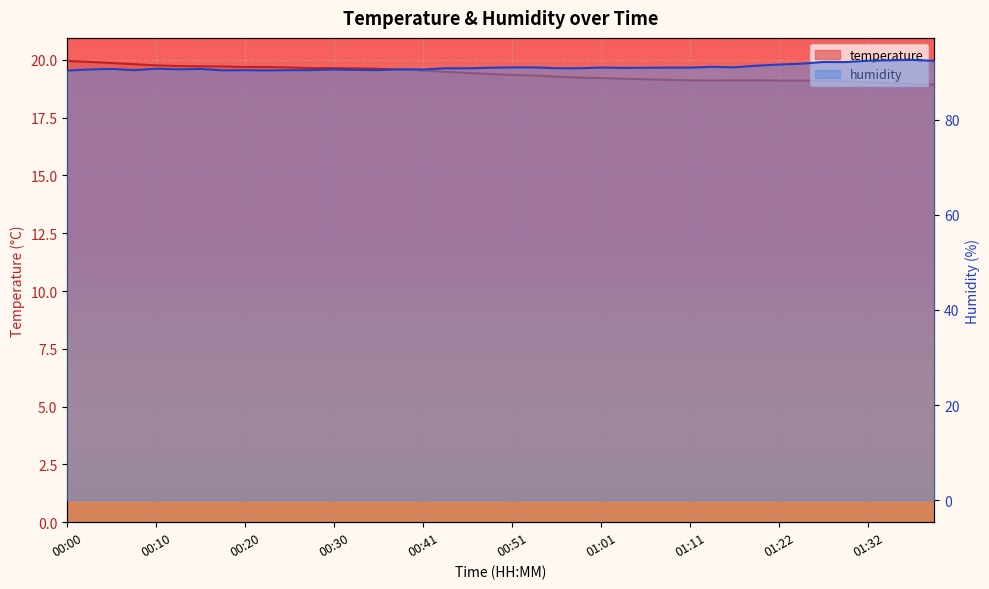

At which category is the sum across all series the highest?

01:37